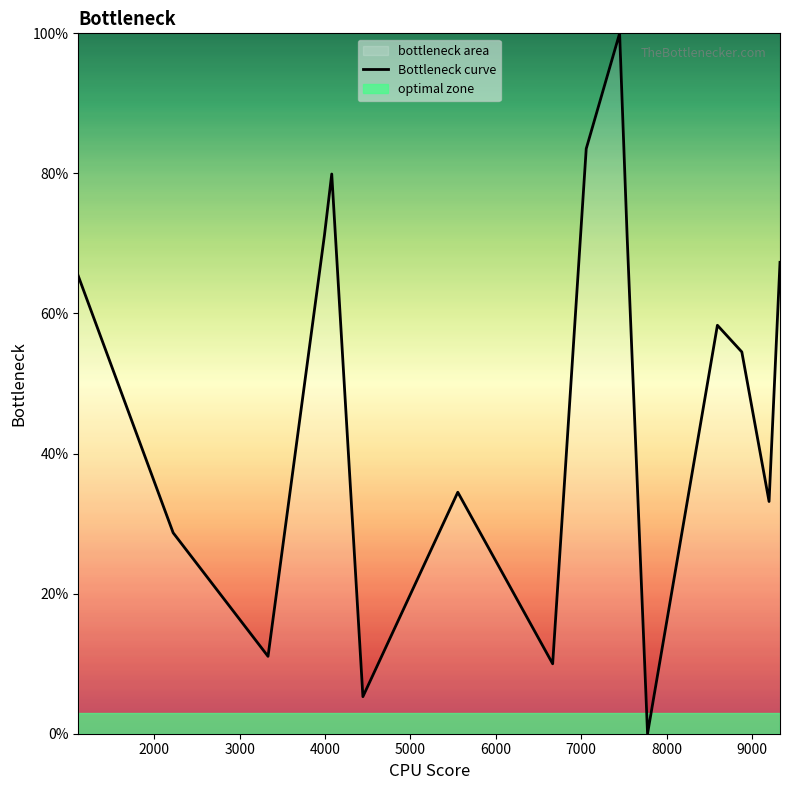

True or false: there are more than 1 points higher than both neighbors.

True